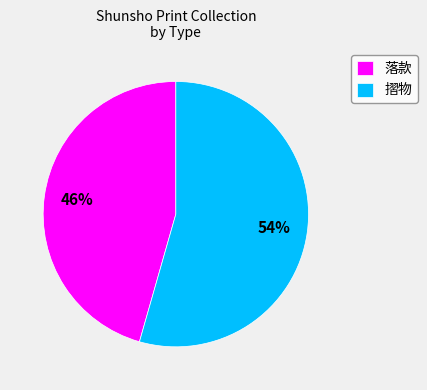

The 摺物 slice represents 39% of the pie. True or false?

False